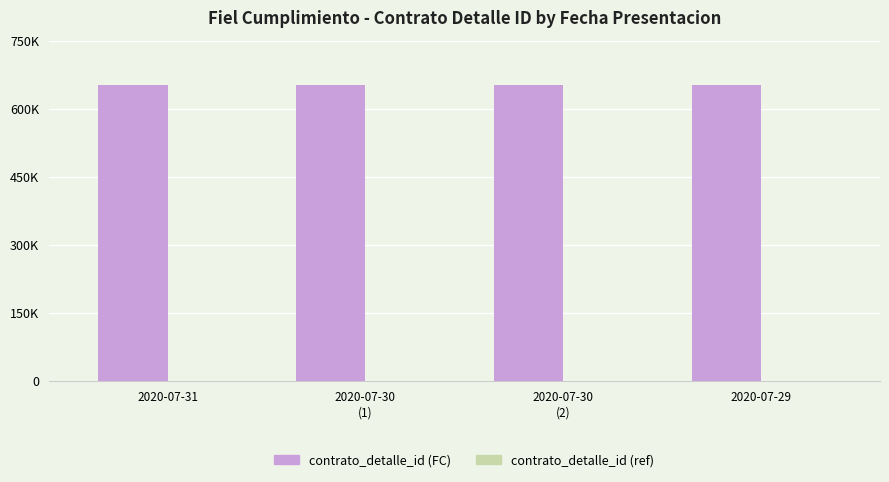

What is the value of the contrato_detalle_id (FC) bar at the 1st from the left?

651667.0